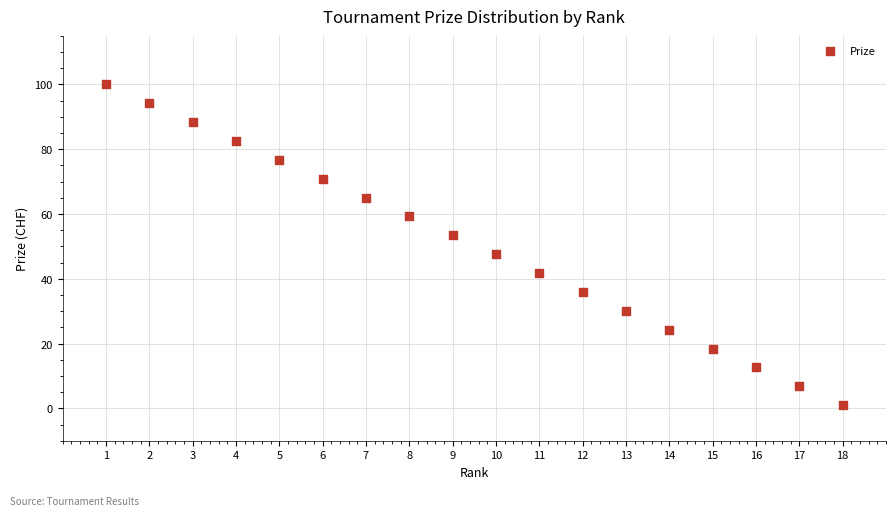

What is the range of Y values (max minus min)?

99.0